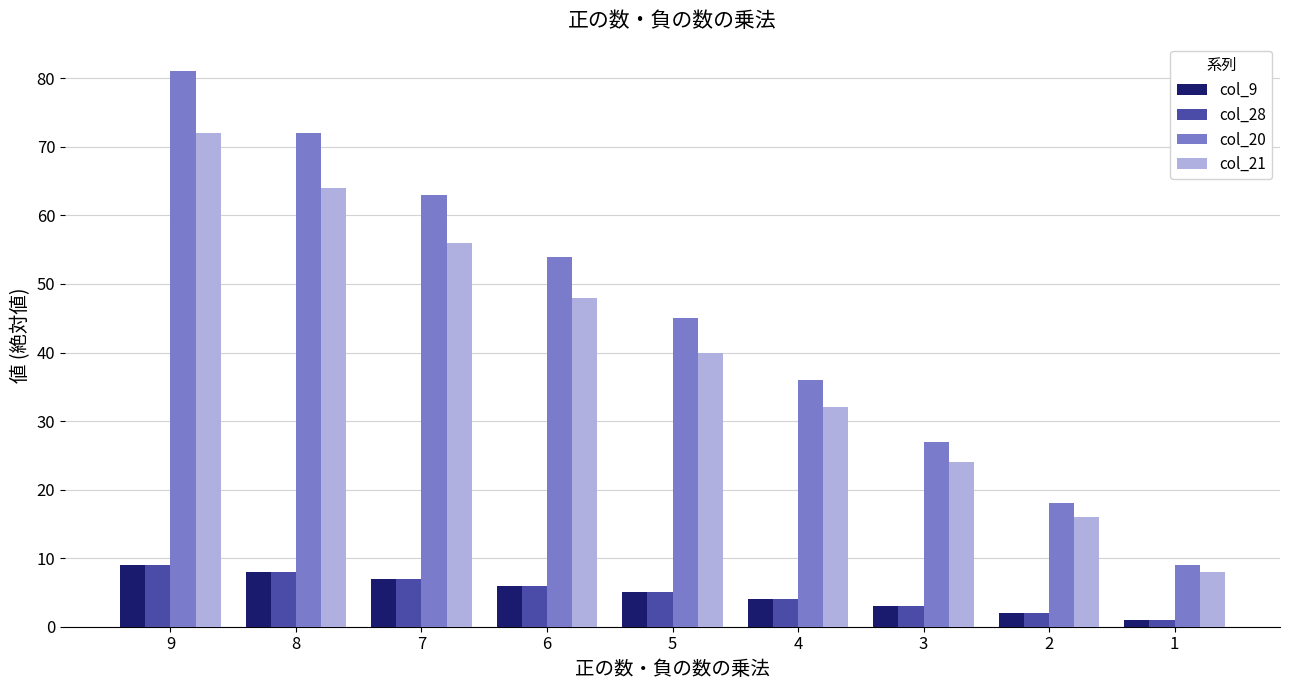

Which series changed the most between 5 and 4?

col_20